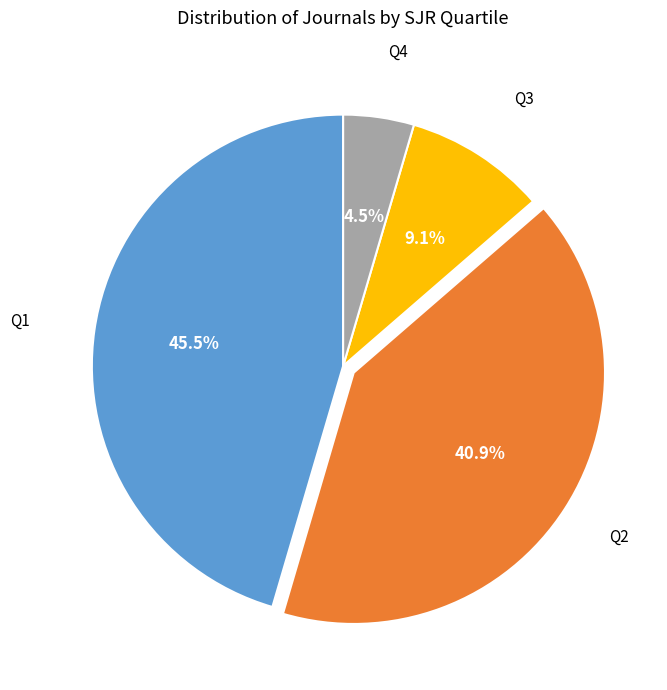

Does Q4 account for over 50% of the chart?

No